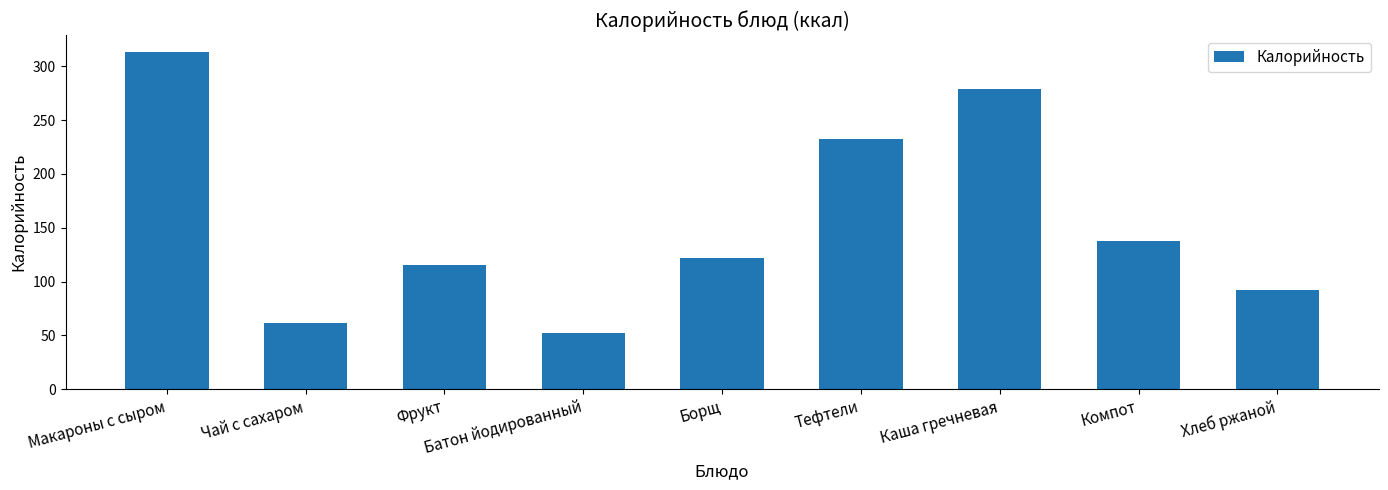

What is the sum of the values at Каша гречневая and Борщ?

401.2